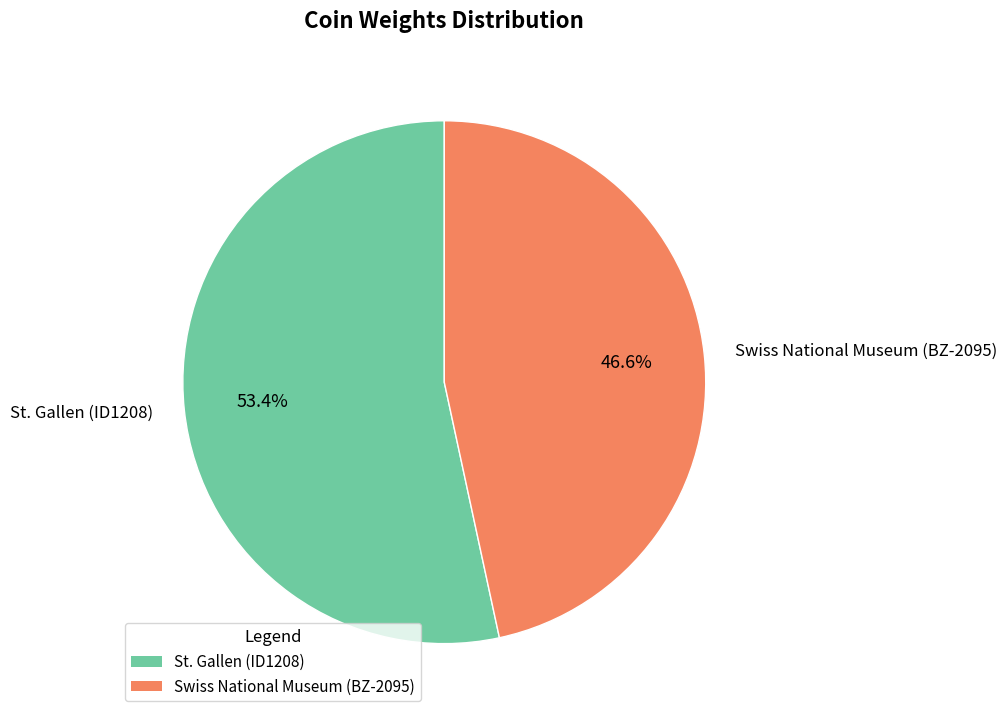

How many segments does this pie chart have?

2